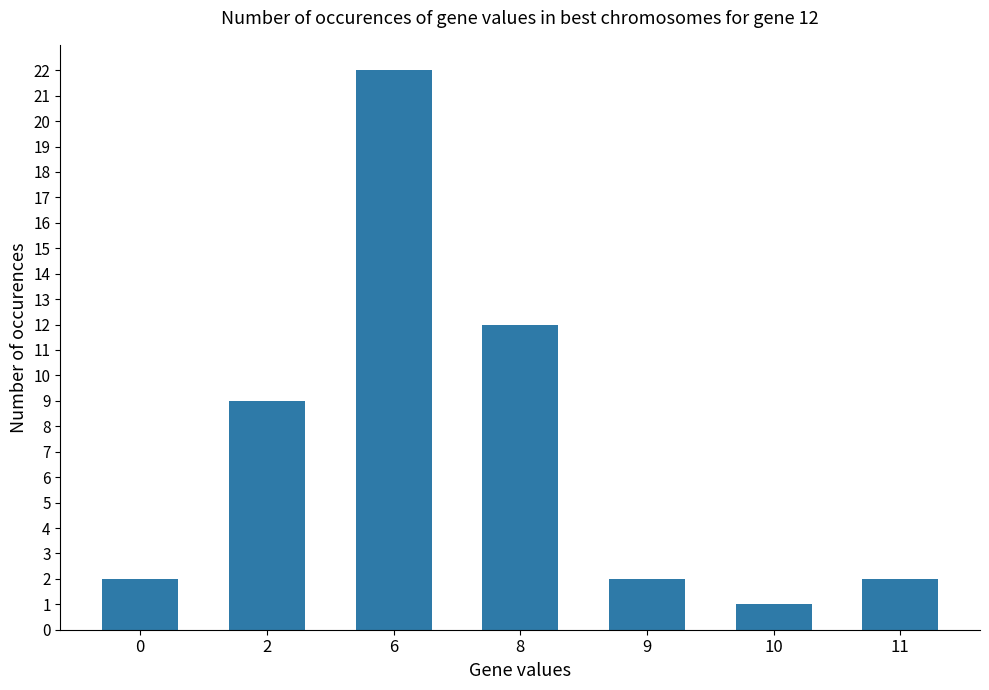

How many series are shown in this chart?

1